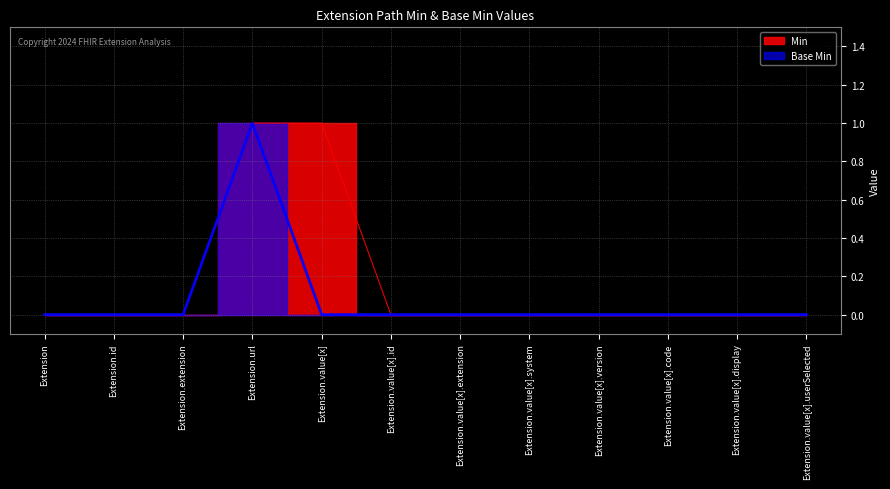

What is the label of the 11th point from the right?

Extension.id